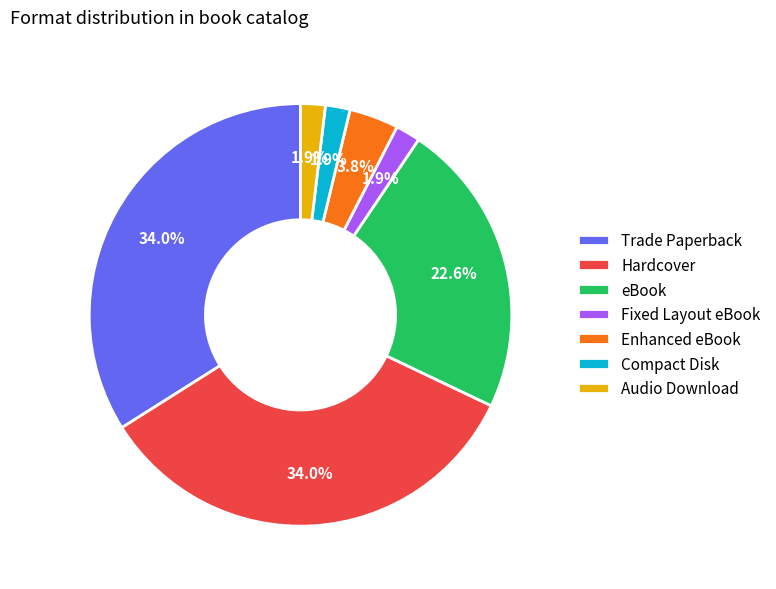

Is Enhanced eBook the majority of the pie?

No